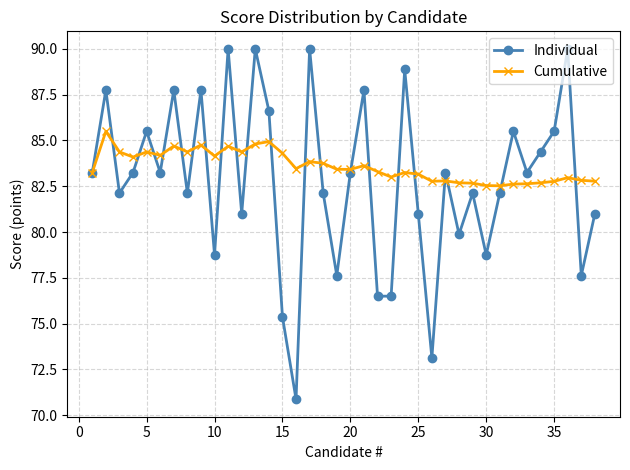

Which series ends up on top after the final intersection of Individual and Cumulative?

Cumulative